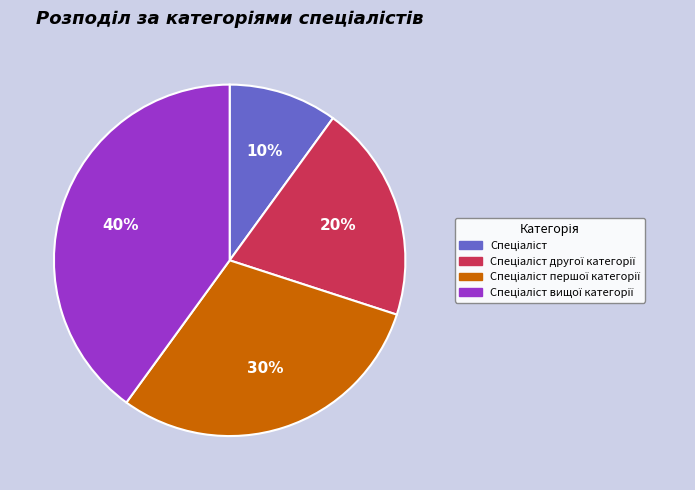

To the nearest percent, what is the average slice percentage?

25%